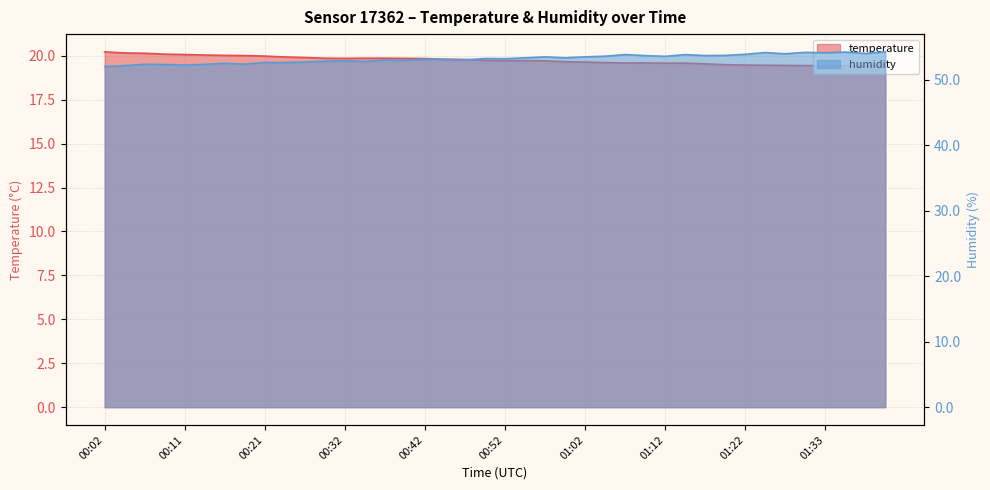

How many interior local valleys does the temperature series have?

2